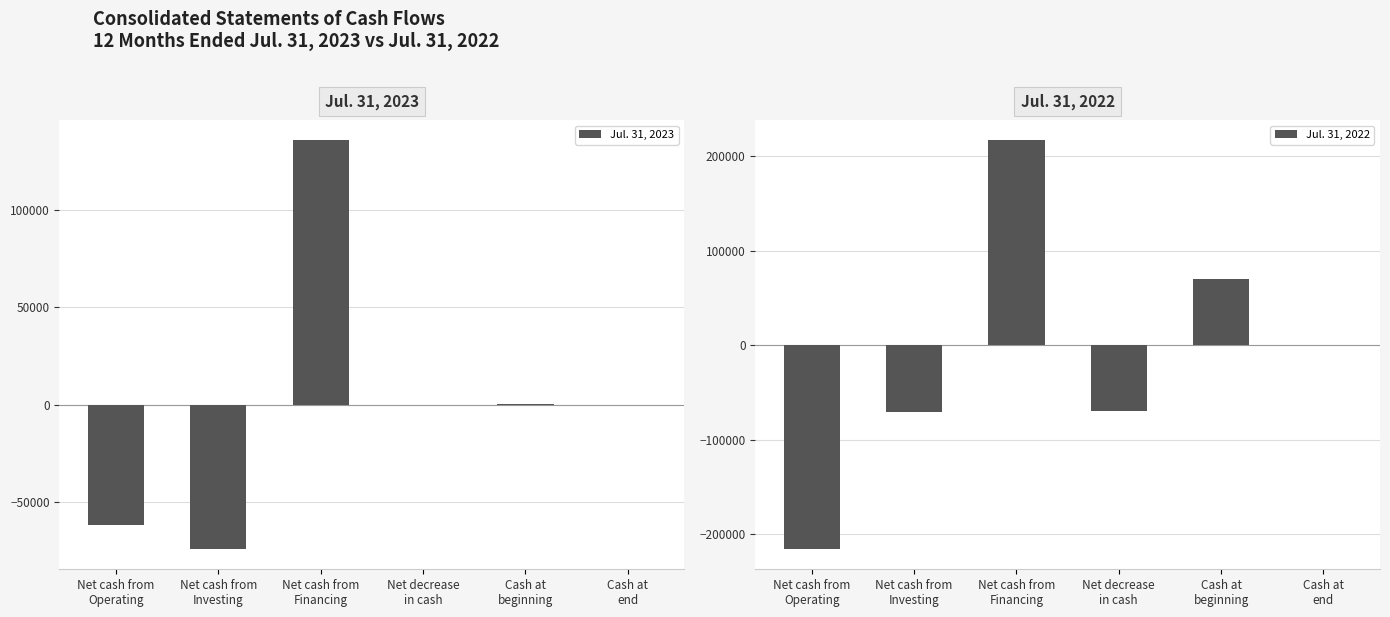

What is the sum of all Jul. 31, 2022 values?

-69222